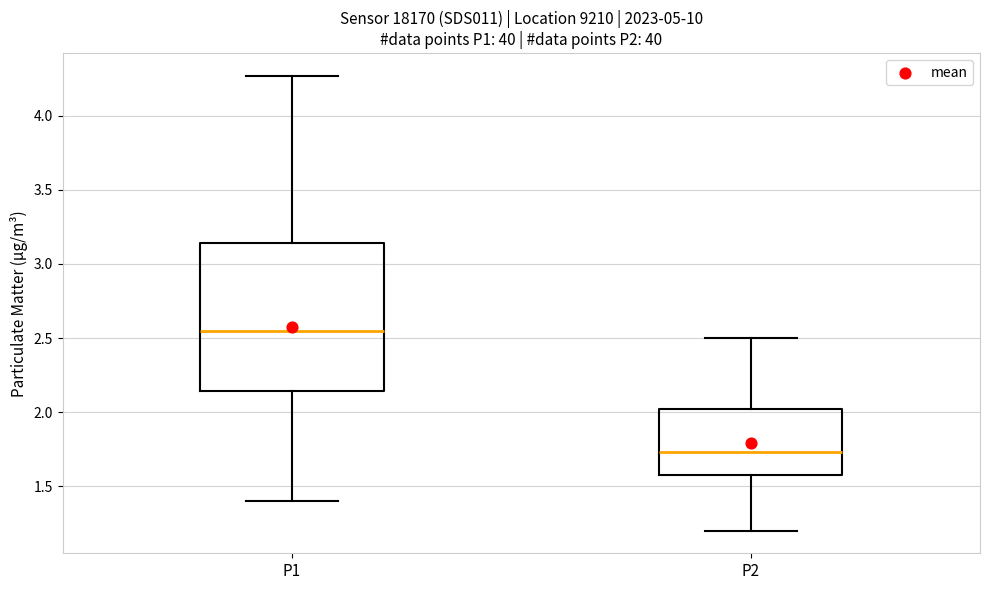

Which box has the lowest median line?

P2